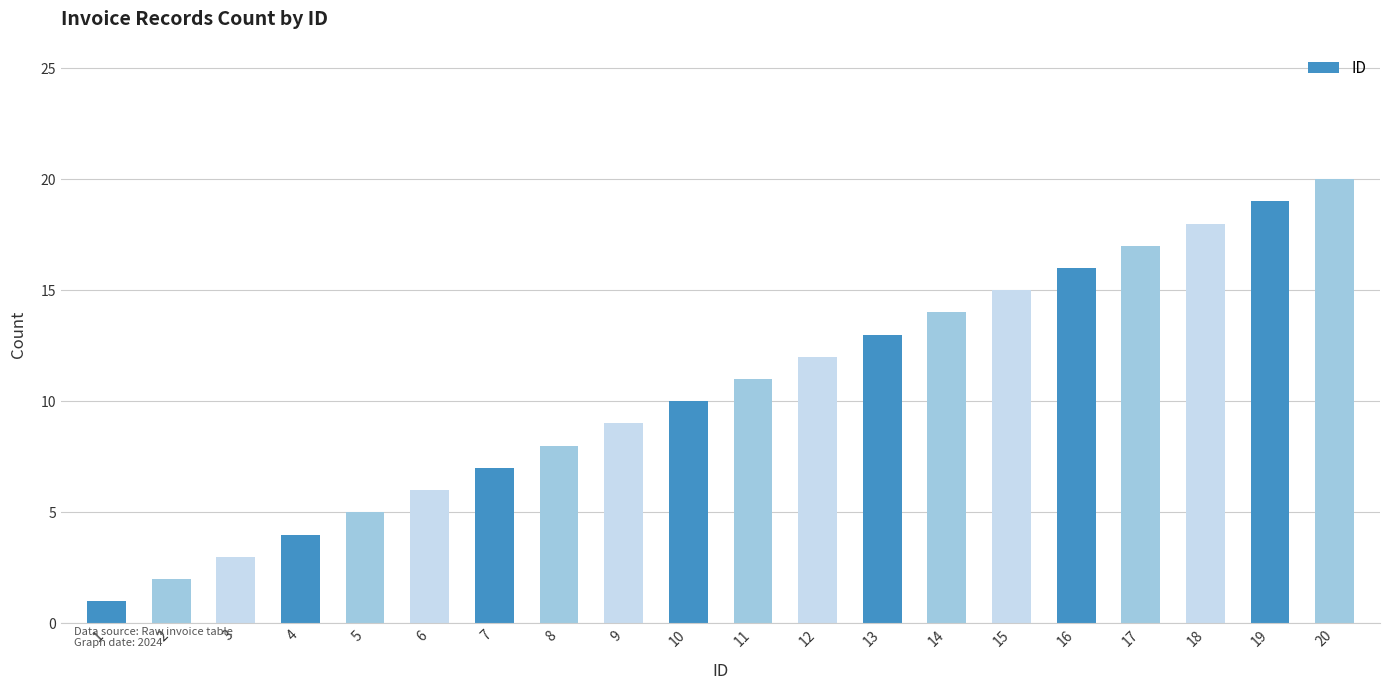

True or false: the data shows 11 at 11.

True